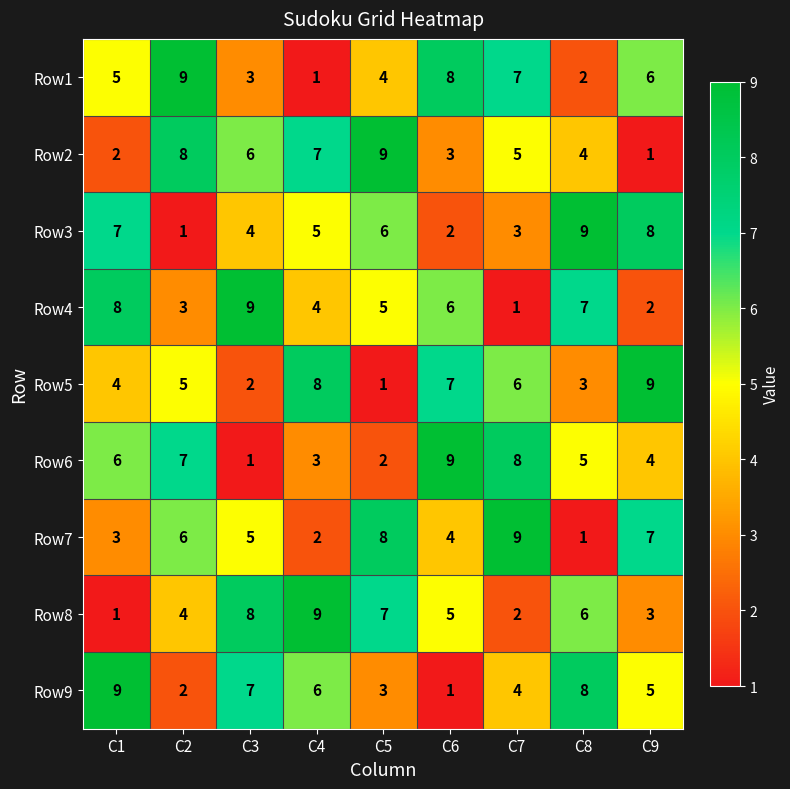

At how many categories does at least one series exceed 5?

9